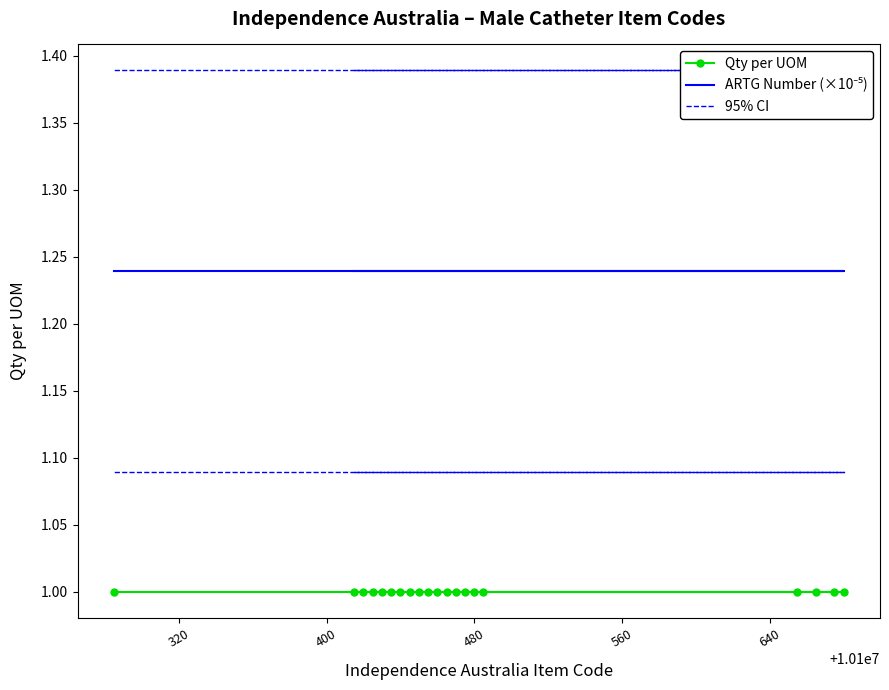

How many distinct data groups are displayed?

3